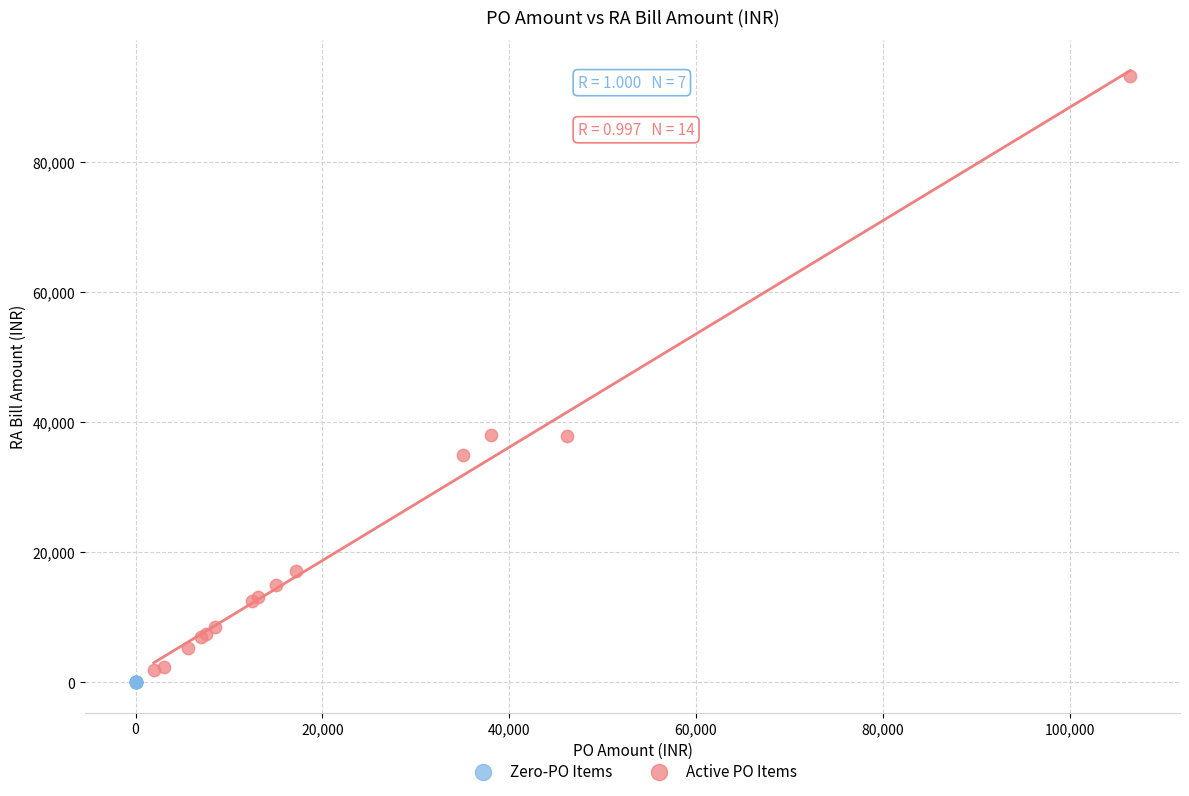

Which series contains the lowest Y value?

Zero-PO Items